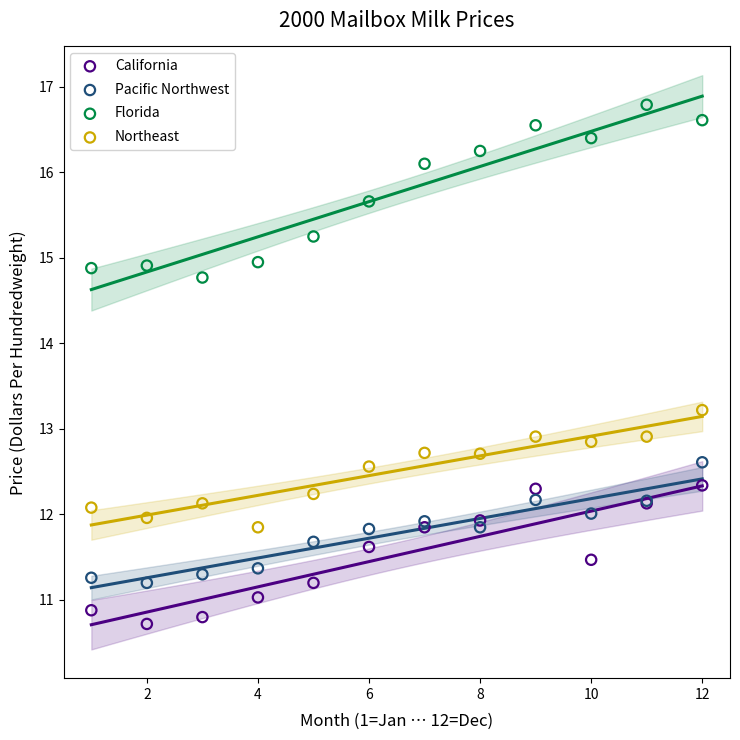

What is the X range (max minus min) for the scatter plot?

11.0